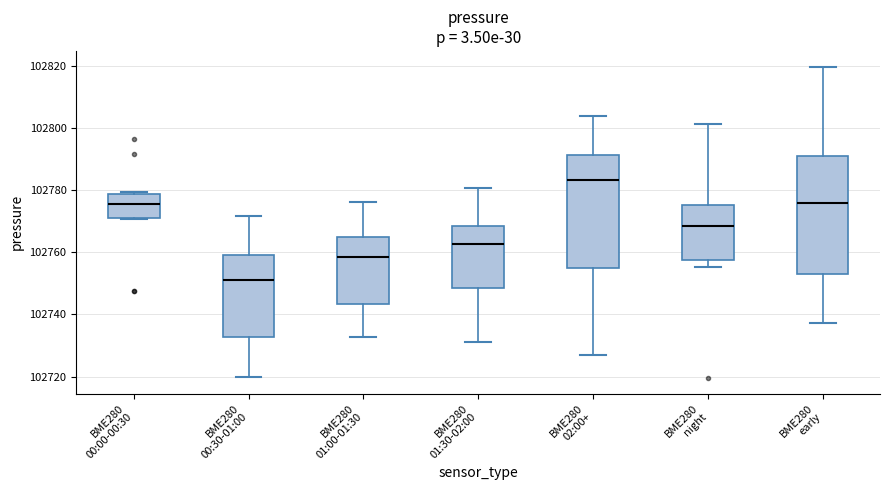

Reading left to right, read every box against the y-axis: the position of its median line, the range the box covers, and the ends of its whiskers. The values are not printed on the chart, so give them approximately, as read against the axis.

BME280 00:00-00:30: median 102776, box 102772 to 102778, whiskers 102770 to 102780
BME280 00:30-01:00: median 102752, box 102732 to 102760, whiskers 102720 to 102772
BME280 01:00-01:30: median 102758, box 102744 to 102766, whiskers 102732 to 102776
BME280 01:30-02:00: median 102762, box 102748 to 102768, whiskers 102732 to 102780
BME280 02:00+: median 102784, box 102756 to 102792, whiskers 102728 to 102804
BME280 night: median 102768, box 102758 to 102776, whiskers 102756 to 102802
BME280 early: median 102776, box 102754 to 102790, whiskers 102738 to 102820